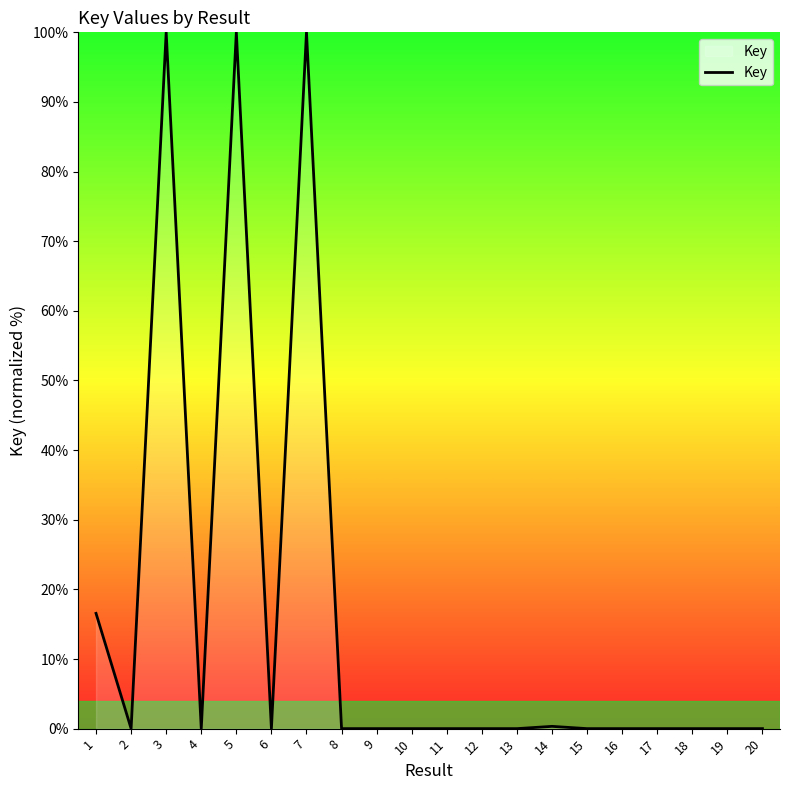

Where is the data nearest to the value 50?

1